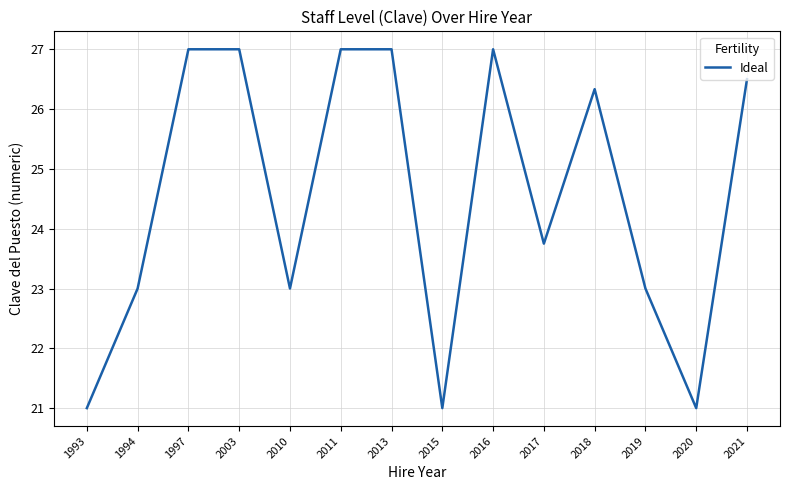

Is it true that the value at 2010 is 32.8?

False